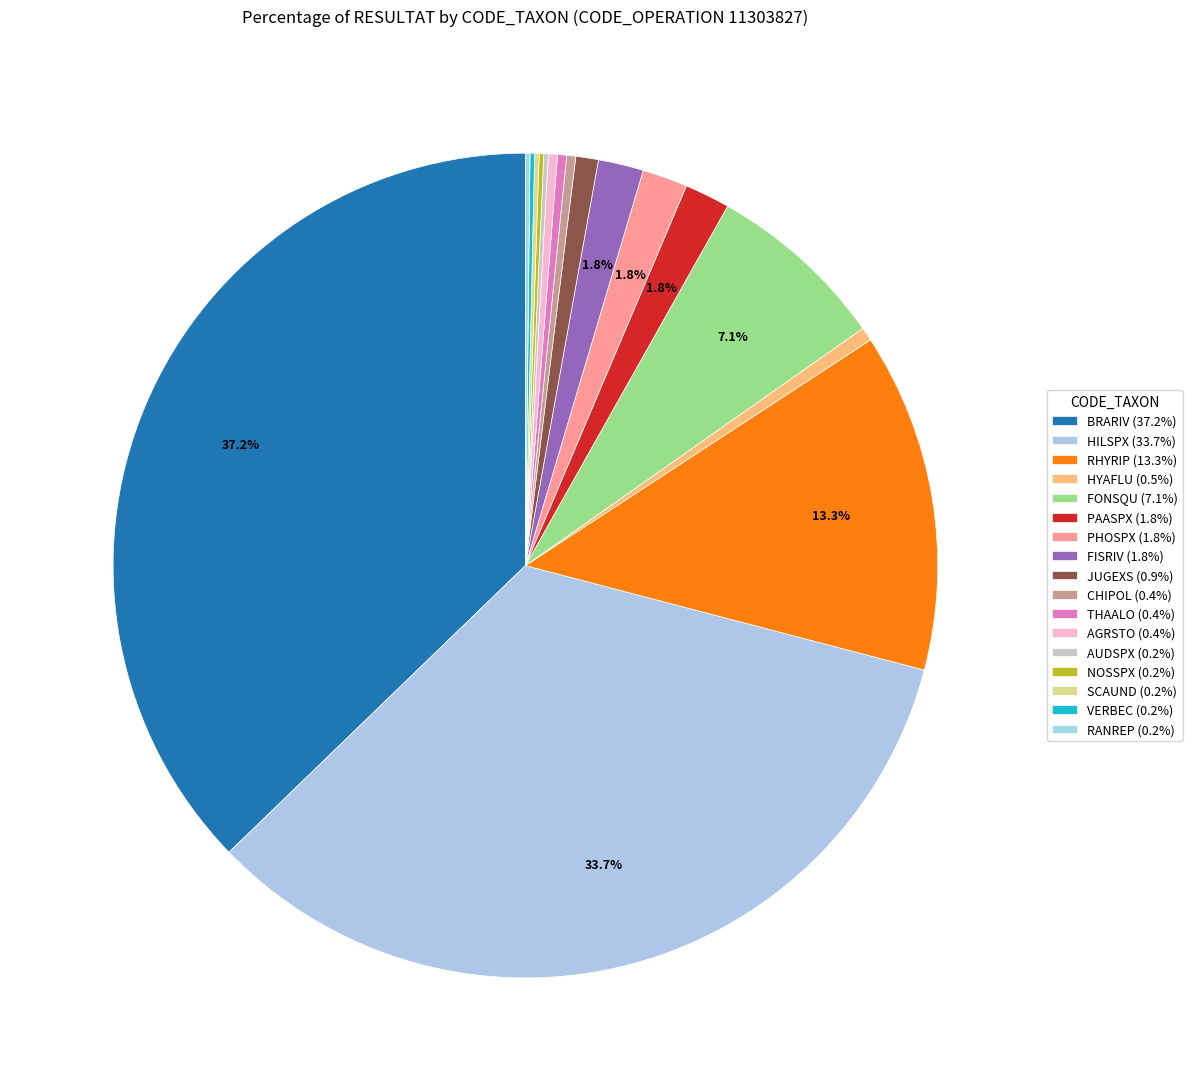

What percentage do VERBEC and BRARIV together represent?

37.4%